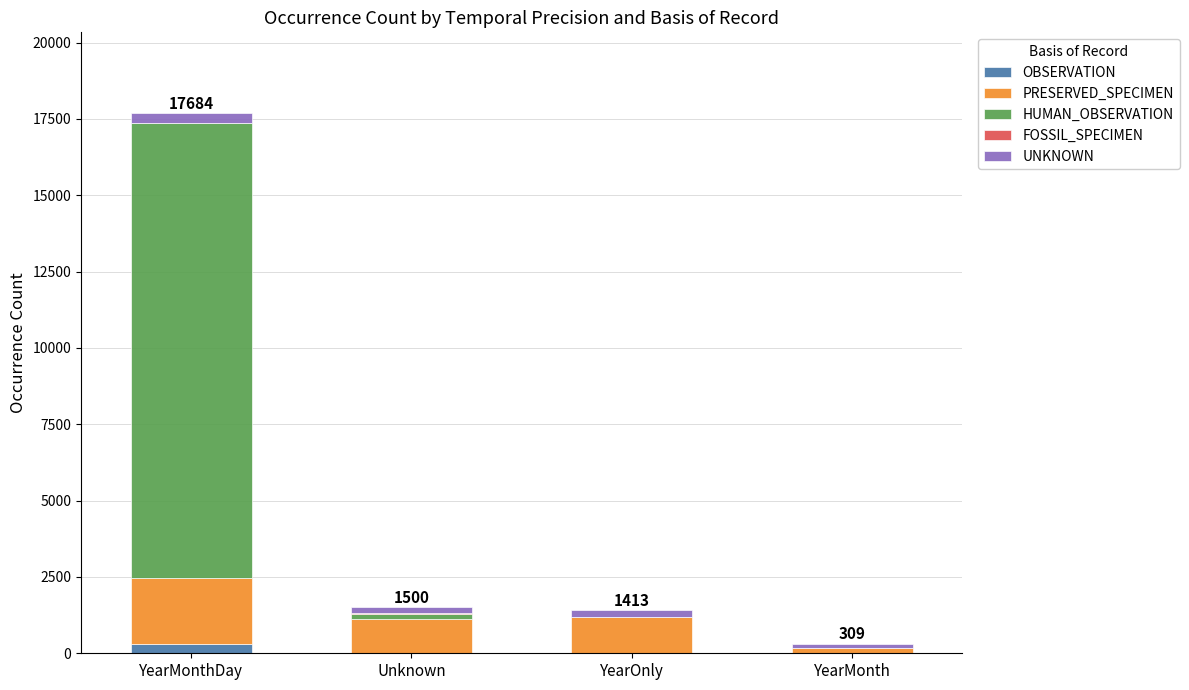

Is it true that OBSERVATION equals 0 at YearMonth?

True